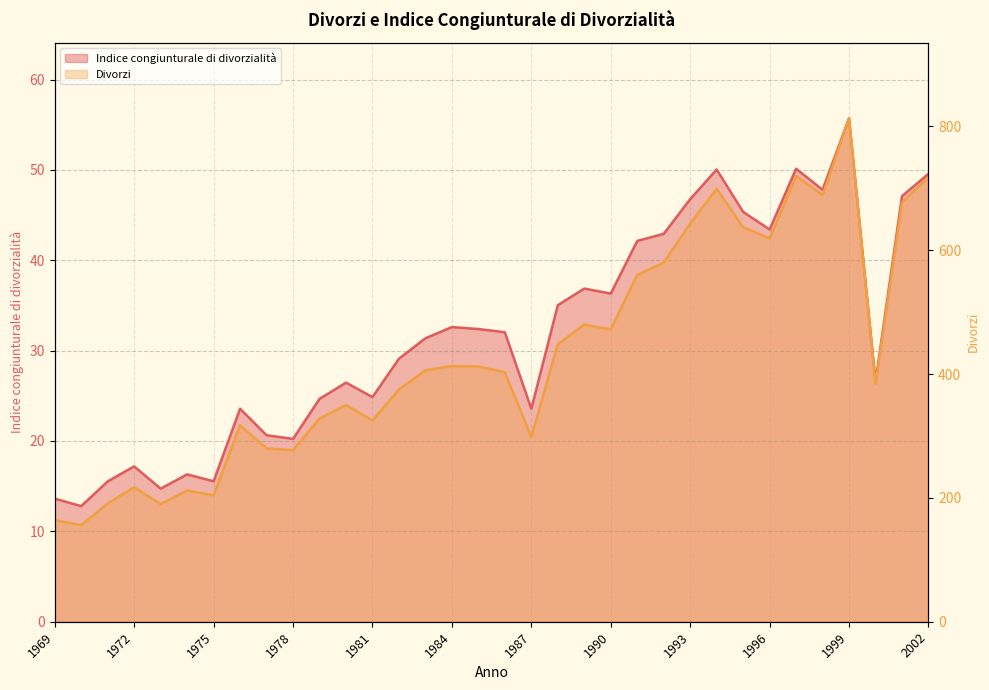

What is the spread (max minus min) of values at 1975?

188.5